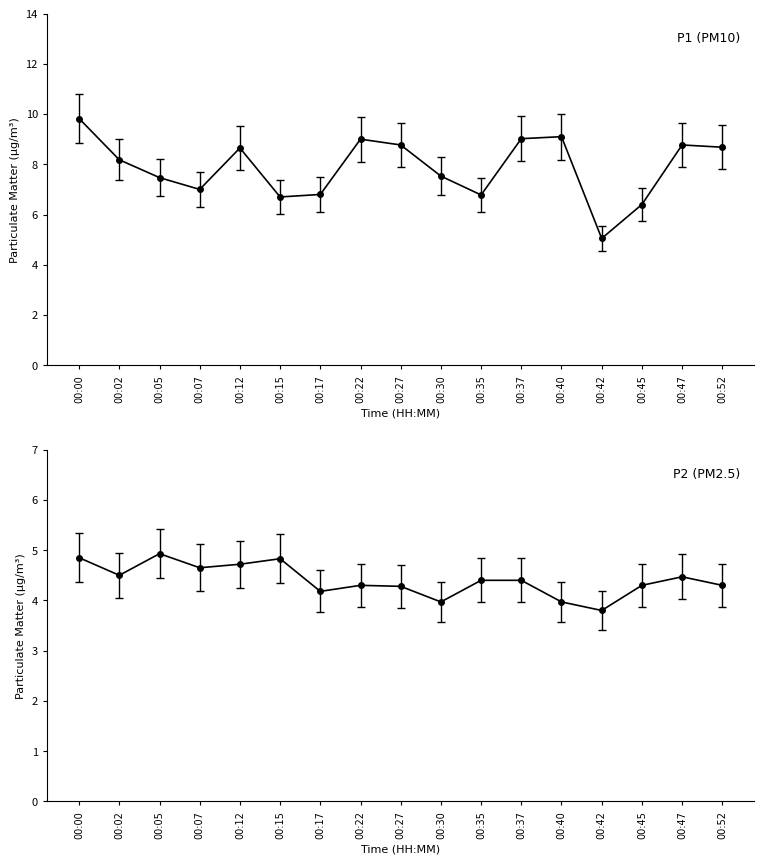

True or false: P2 and P1 intersect in this chart.

False